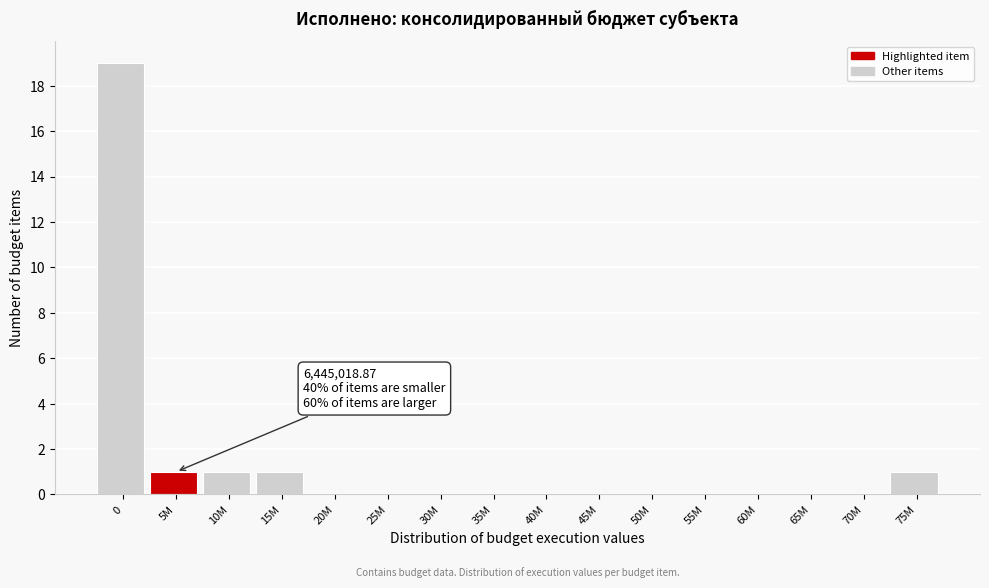

Reading right to left, transcribe all the data shown in this chart.

75M=1	70M=0	65M=0	60M=0	55M=0	50M=0	45M=0	40M=0	35M=0	30M=0	25M=0	20M=0	15M=1	10M=1	5M=1	0=19